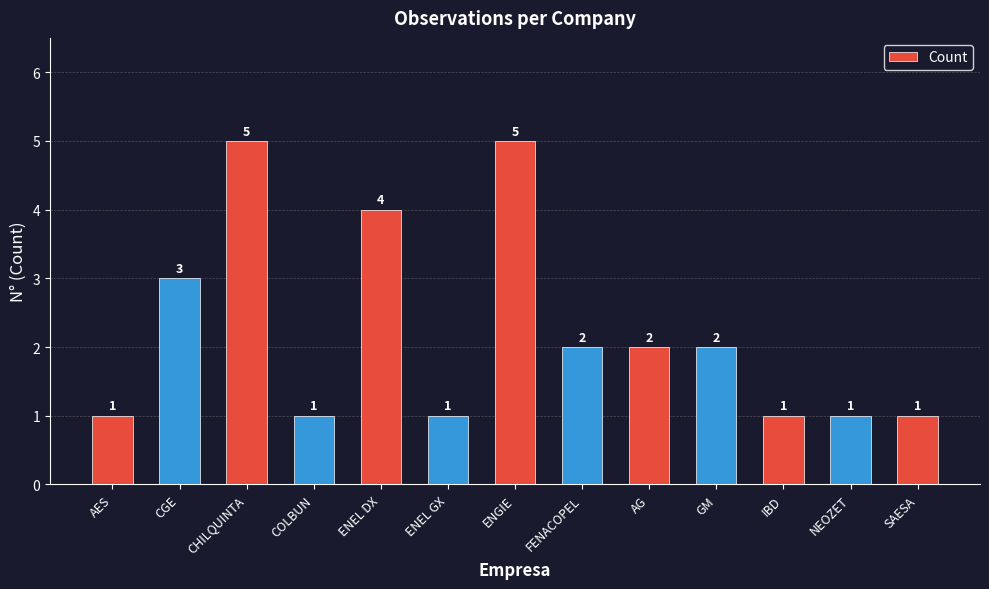

What is the minimum value shown in the chart?

1